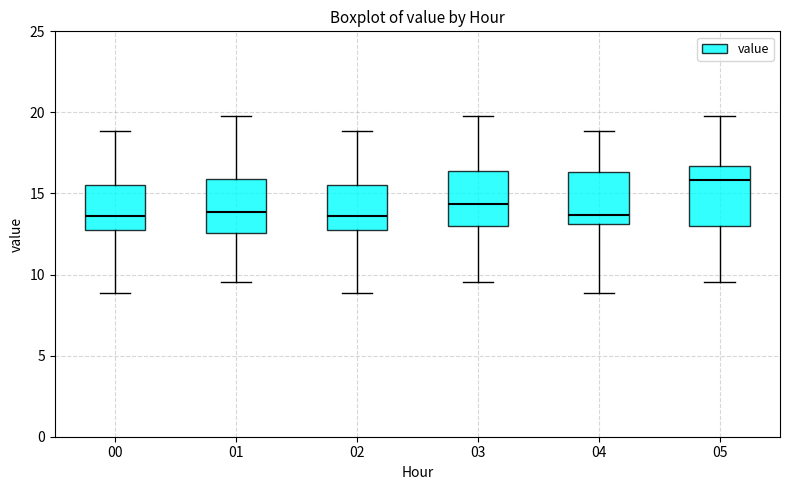

Reading left to right, transcribe this box plot: for each box, give where its median line is, the range the box spans, and where its two whiskers end, as read against the y-axis. The values are not printed on the chart, so give them approximately, as read against the axis.

00: median 13.5, box 12.5 to 15.5, whiskers 9.0 to 19.0
01: median 14.0, box 12.5 to 16.0, whiskers 9.5 to 20.0
02: median 13.5, box 12.5 to 15.5, whiskers 9.0 to 19.0
03: median 14.5, box 13.0 to 16.5, whiskers 9.5 to 20.0
04: median 13.5, box 13.0 to 16.5, whiskers 9.0 to 19.0
05: median 16.0, box 13.0 to 16.5, whiskers 9.5 to 20.0